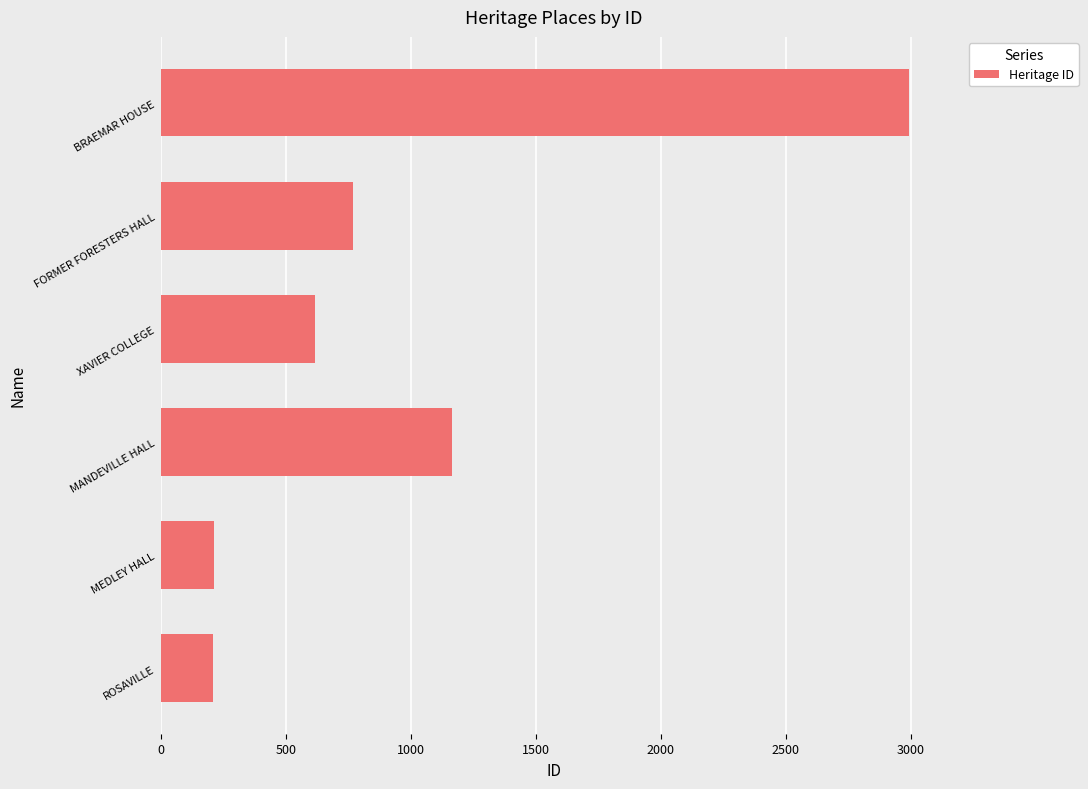

Where is the data nearest to the value 1602?

MANDEVILLE HALL